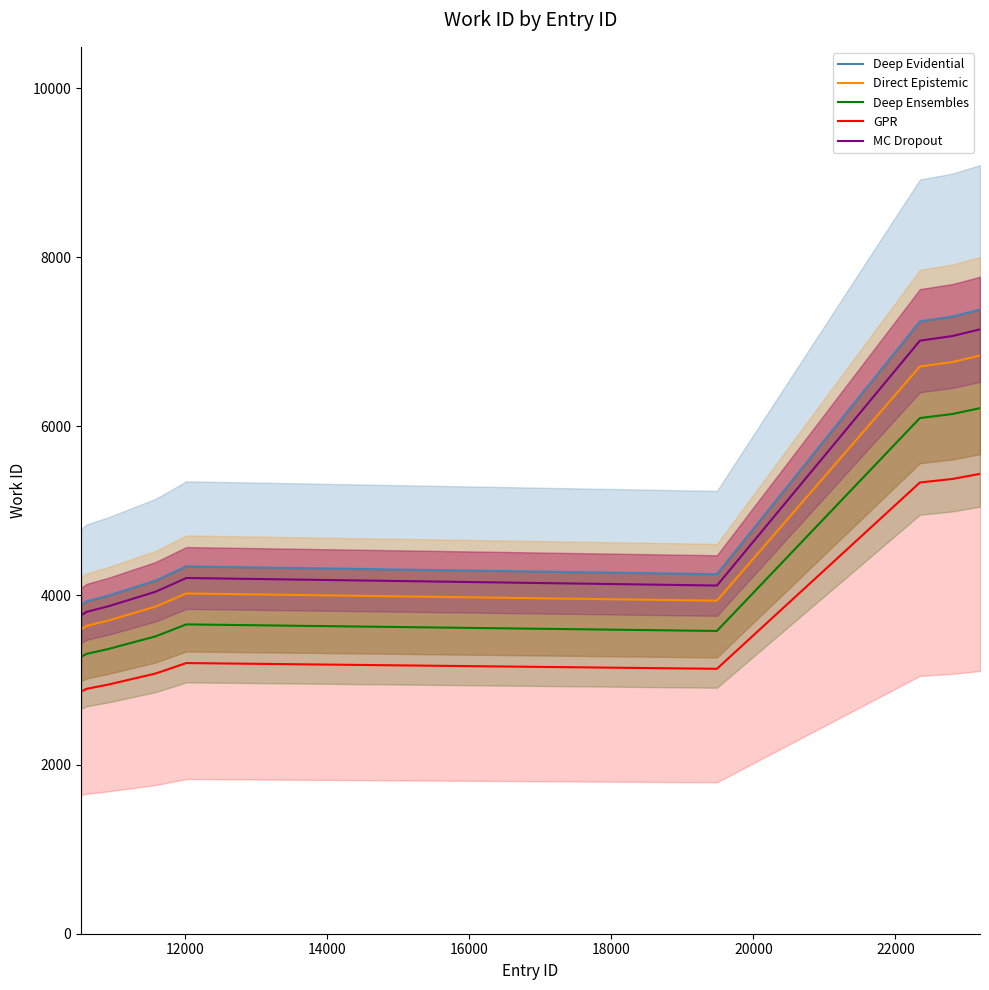

What is the maximum value for GPR?

5437.6